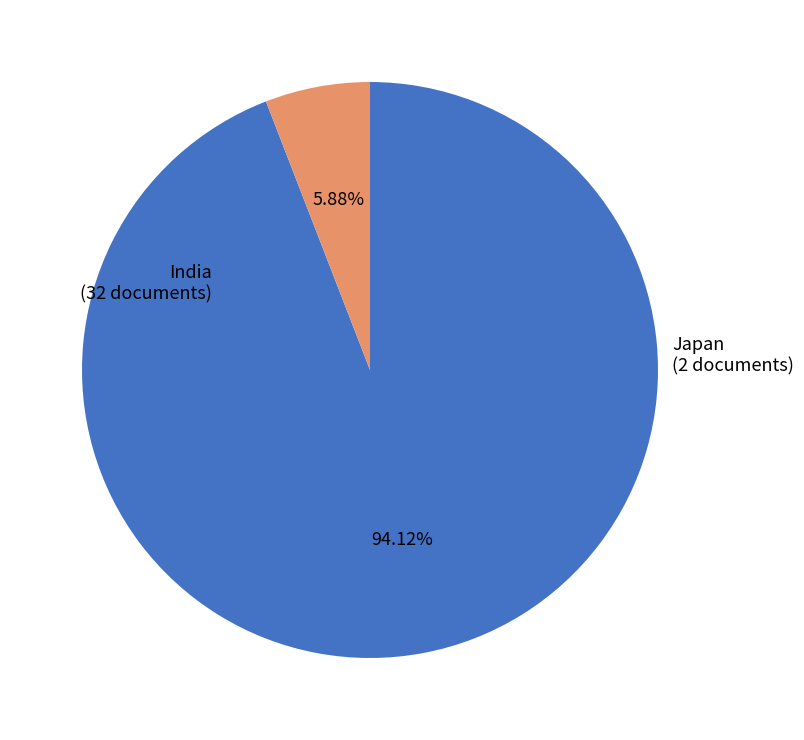

Rank the categories by value from lowest to highest.

Japan, India